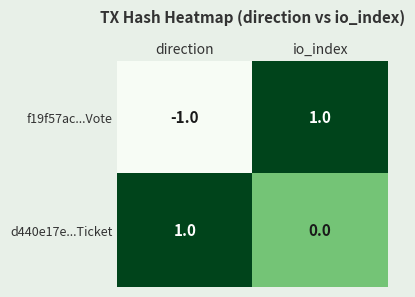

Which series changed the most between direction and io_index?

f19f57ac...Vote